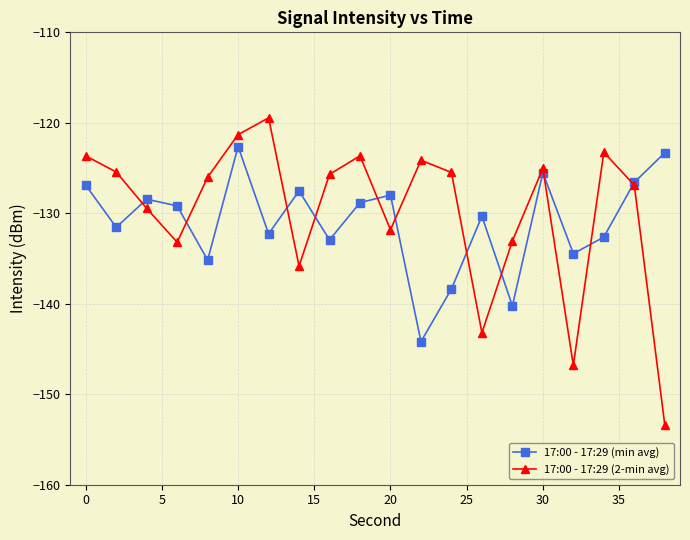

How many distinct data groups are displayed?

2